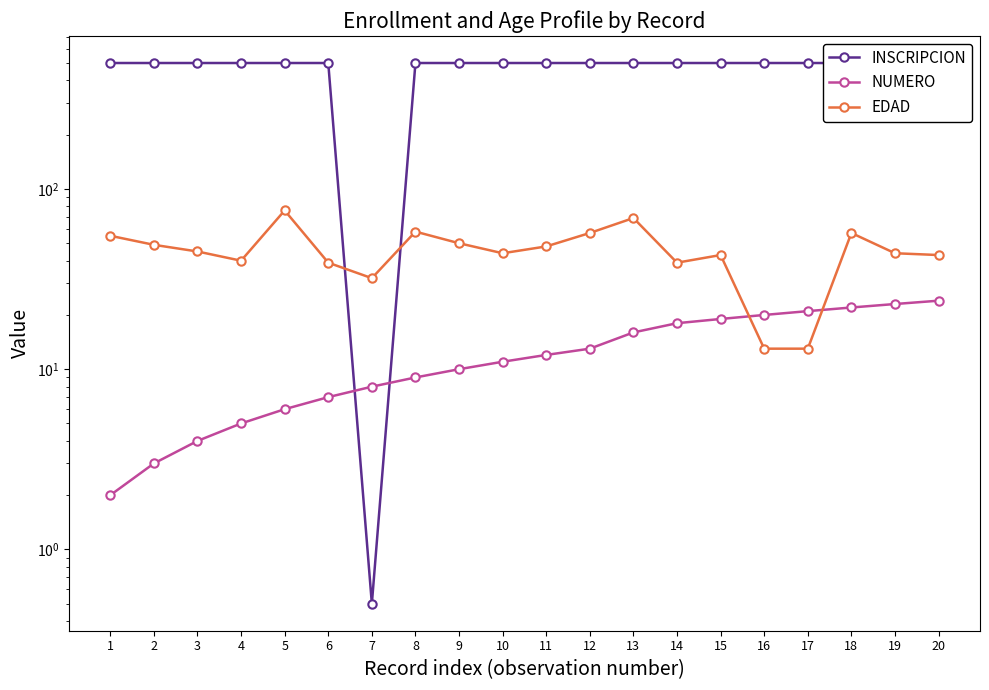

What are all the series names shown in the legend?

INSCRIPCION, NUMERO, EDAD